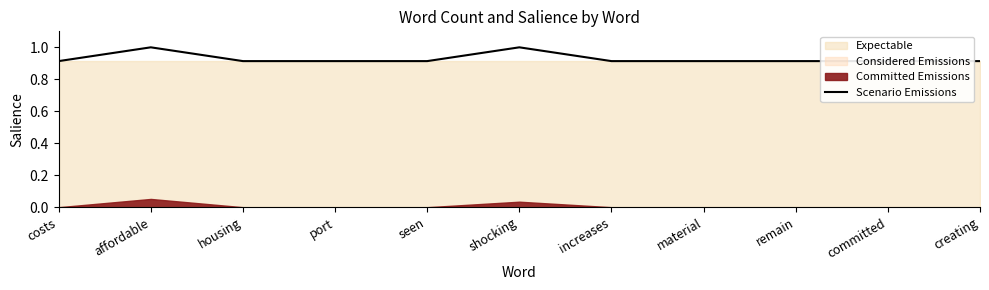

Count the number of categories in the chart.

11